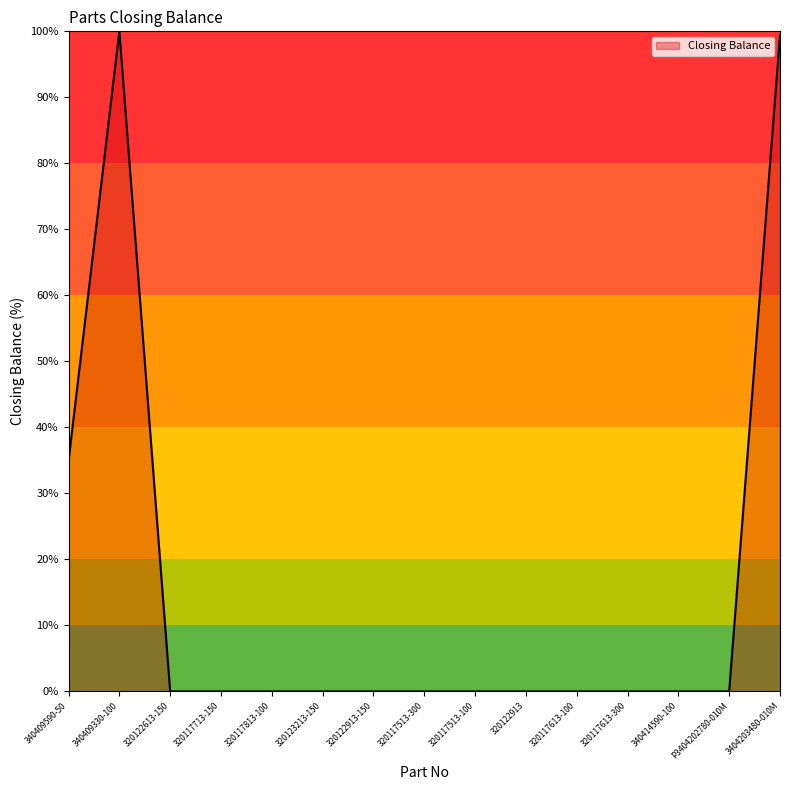

What is the maximum value shown in the chart?

100.0